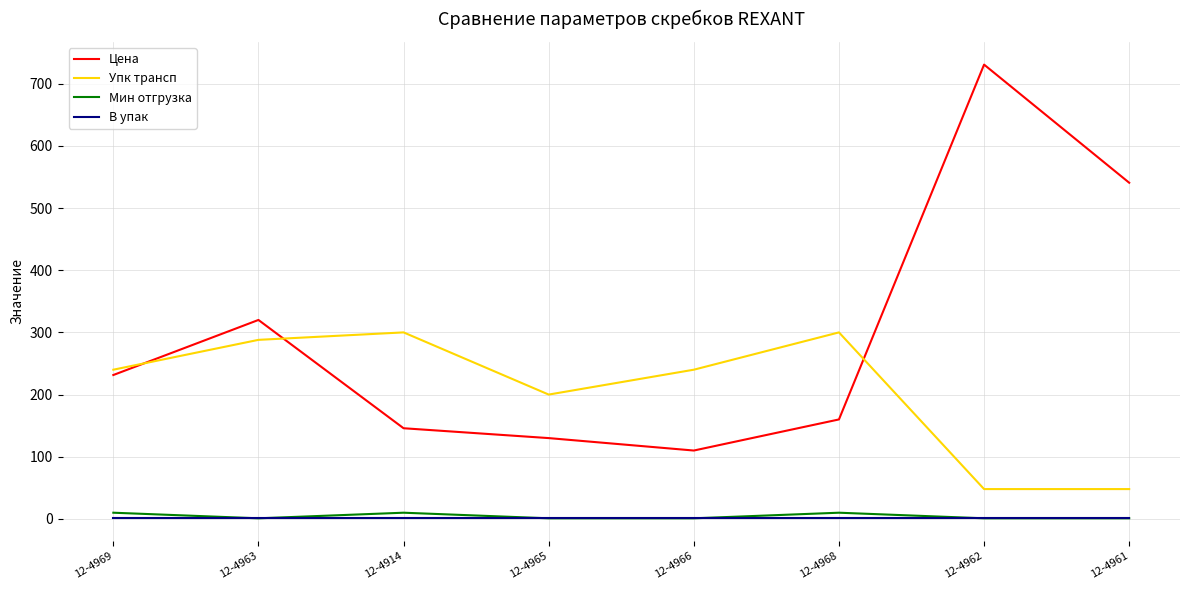

What are all the series names shown in the legend?

Цена, Упк трансп, Мин отгрузка, В упак